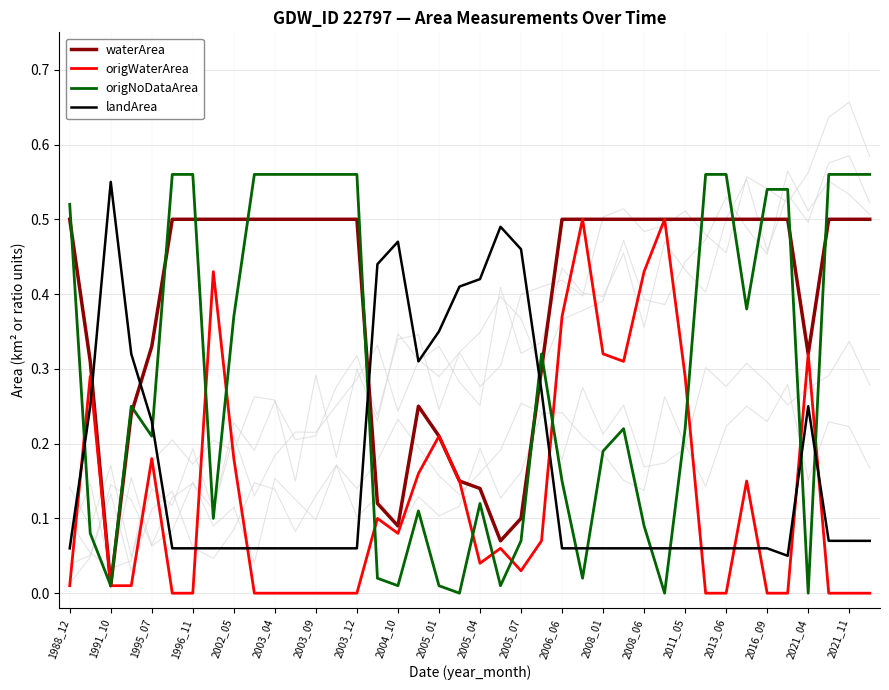

At how many categories does at least one series exceed 0?

40